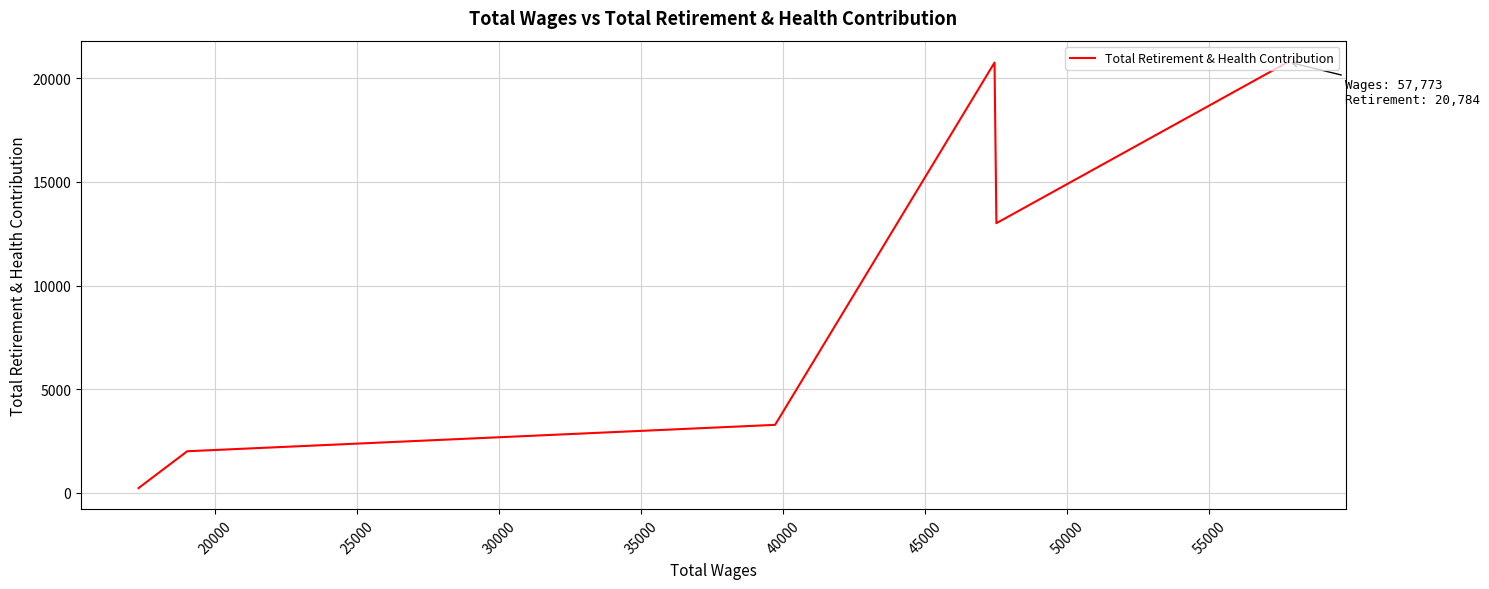

How many data points does each series have?

6